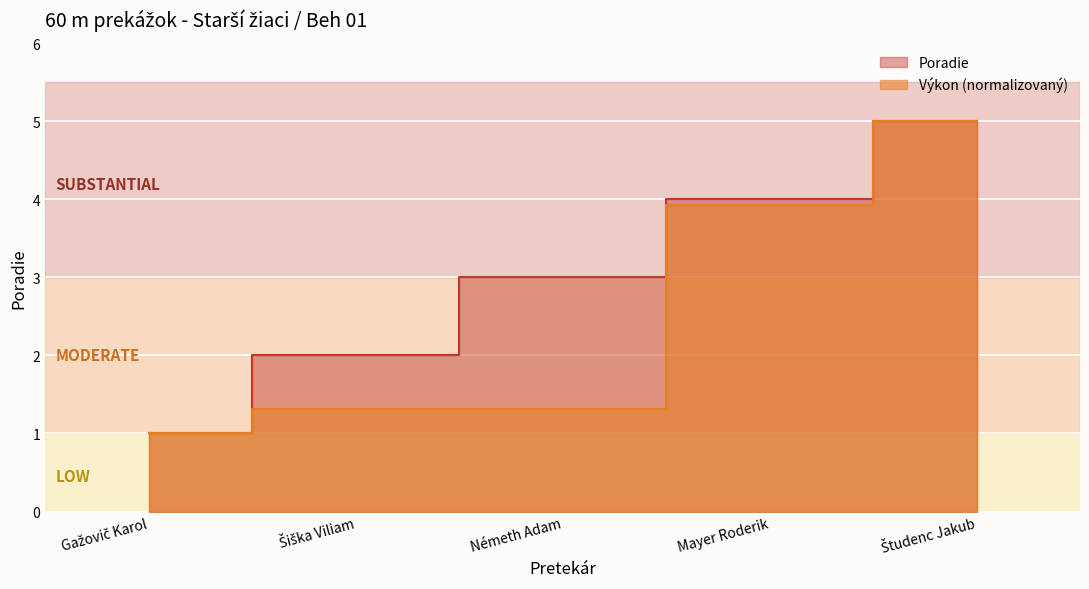

Reading left to right, what are all the values shown in this chart?

Poradie: 1.0	2.0	3.0	4.0	5.0
Výkon: 1.0	1.3	1.3	3.9	5.0